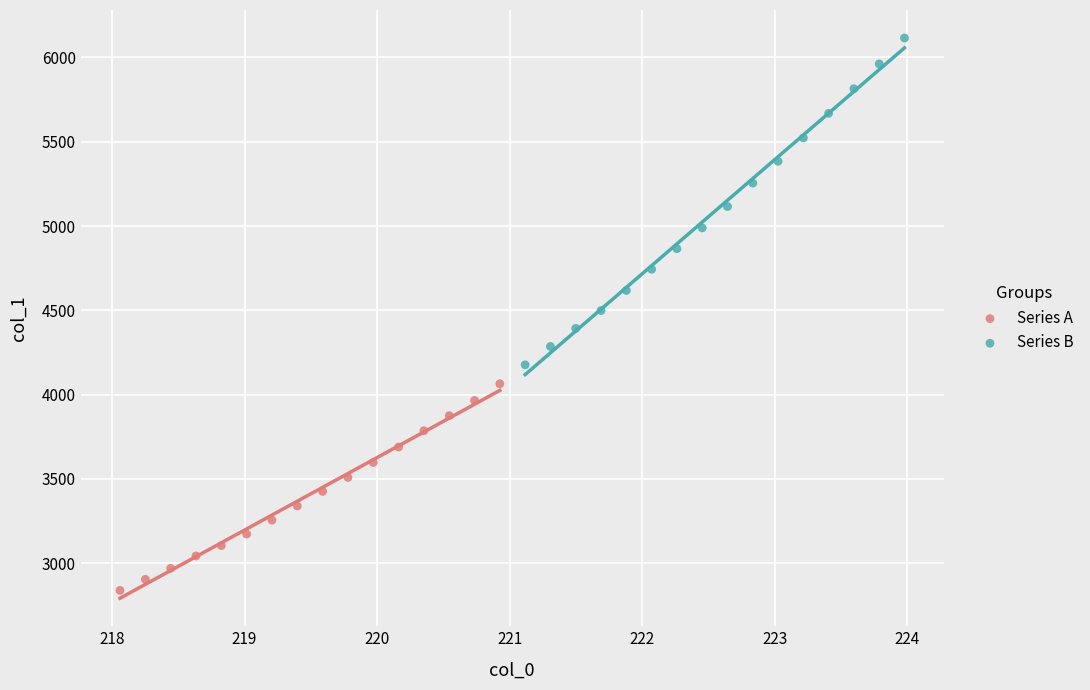

Which series contains the lowest Y value?

Series A